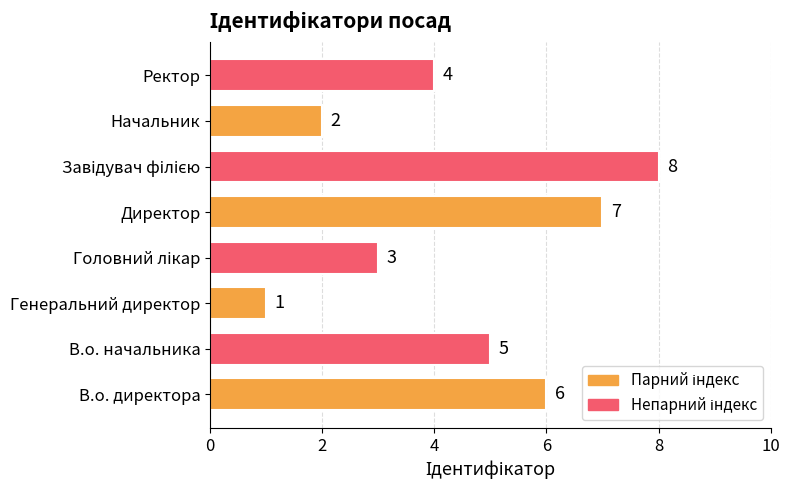

Which category has the lowest value across all series?

Генеральний директор